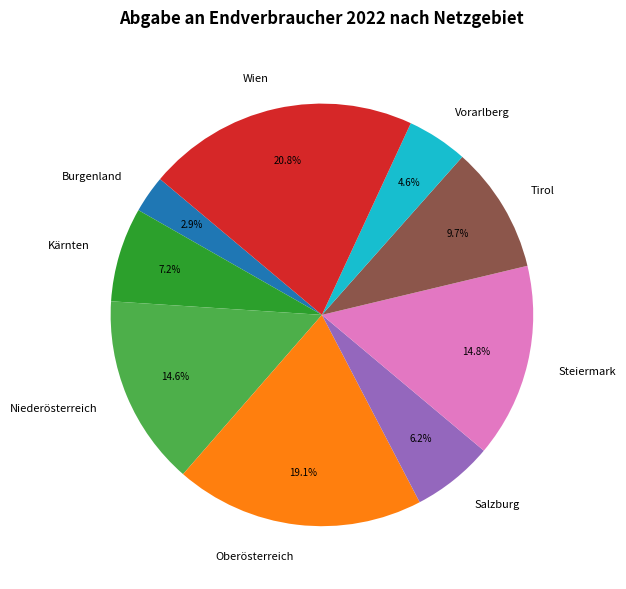

What percentage is NOT represented by Steiermark?

85.2%